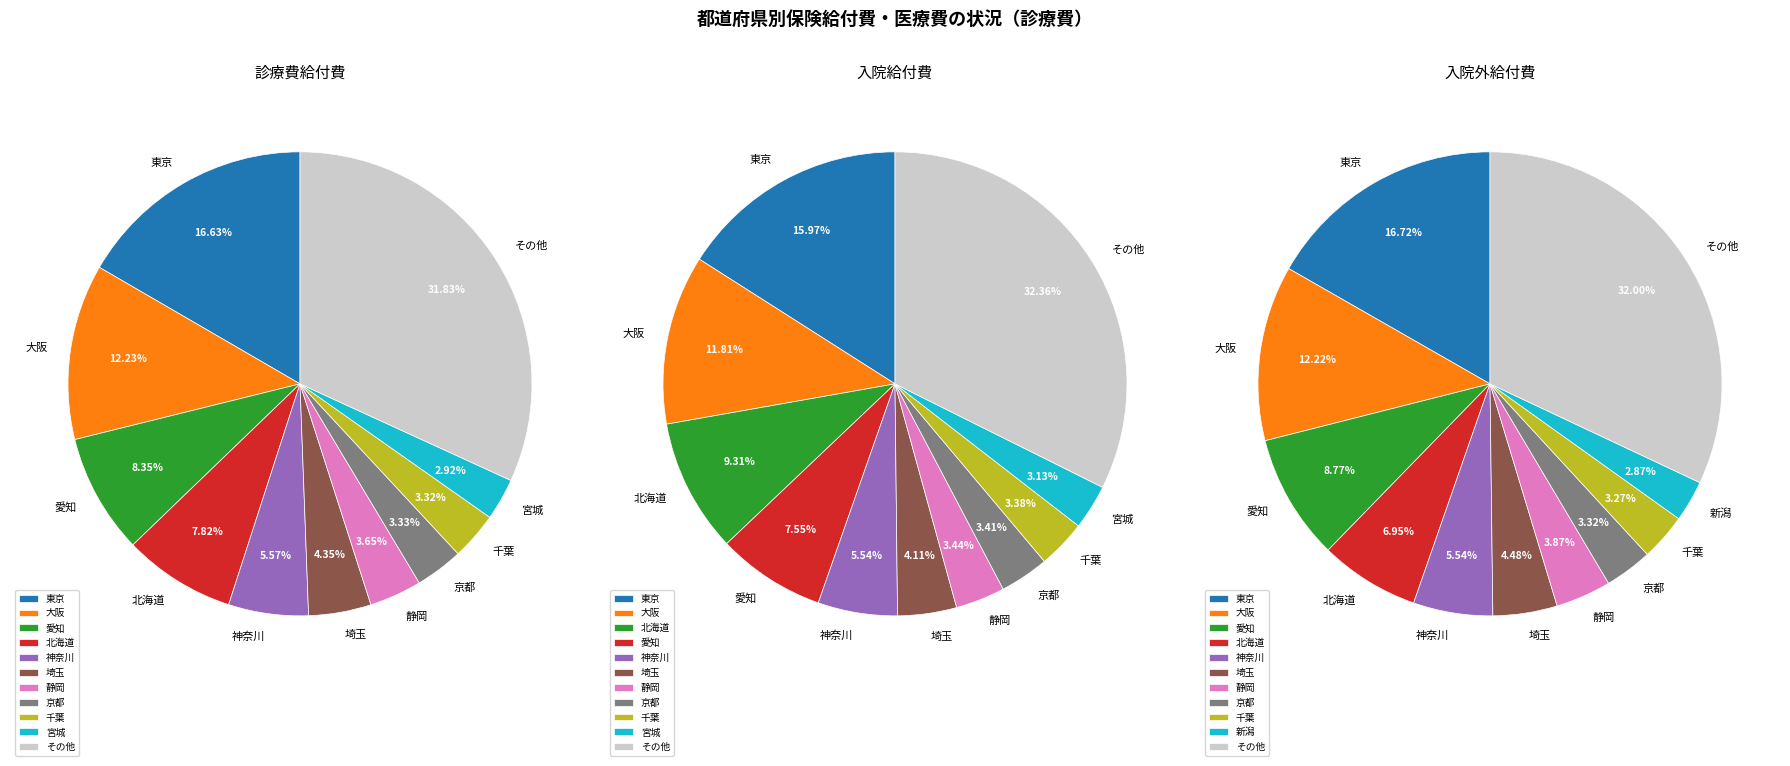

Between 山梨 and 埼玉, which is larger?

埼玉